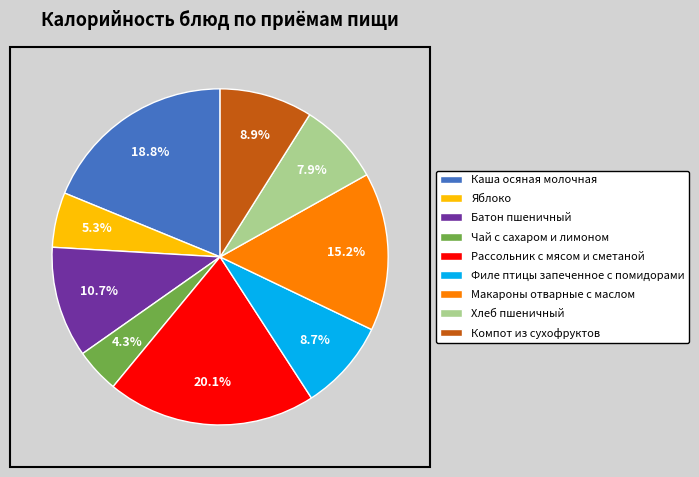

Approximately how many times larger is the value at Каша осяная молочная compared to Батон пшеничный?

1.8